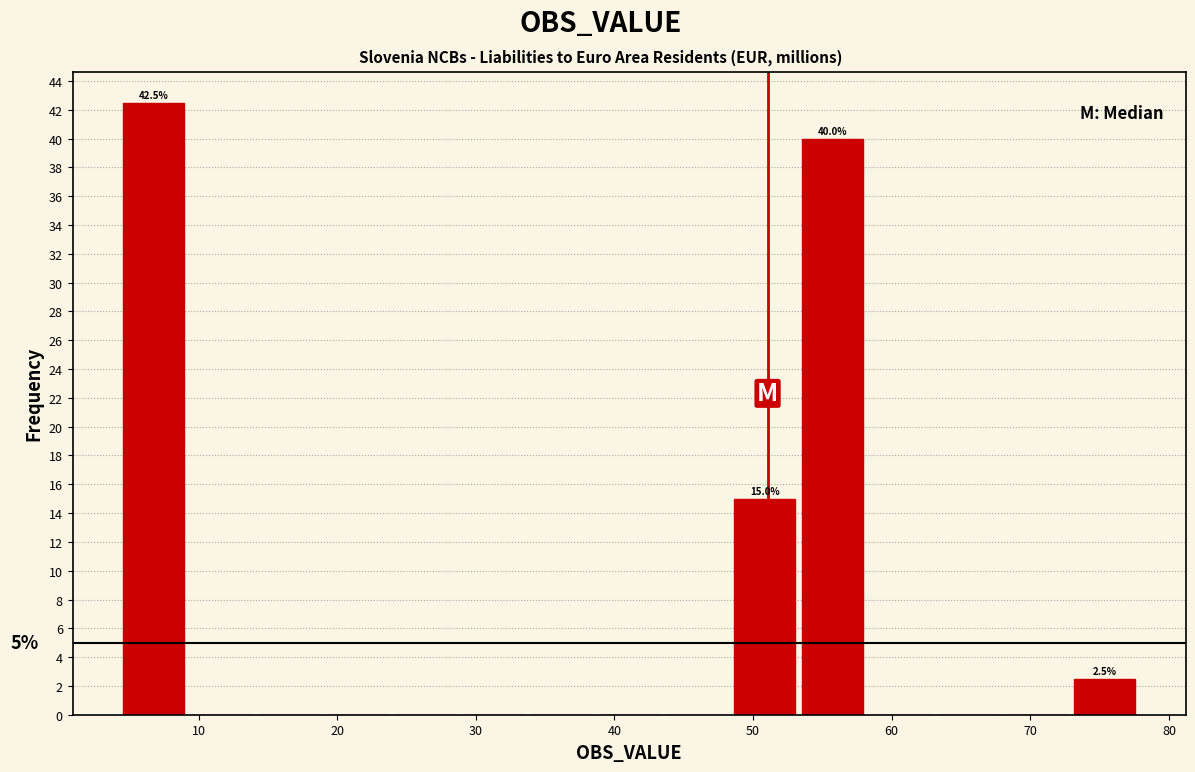

Which range on the x-axis has the tallest bar?

4 to 9